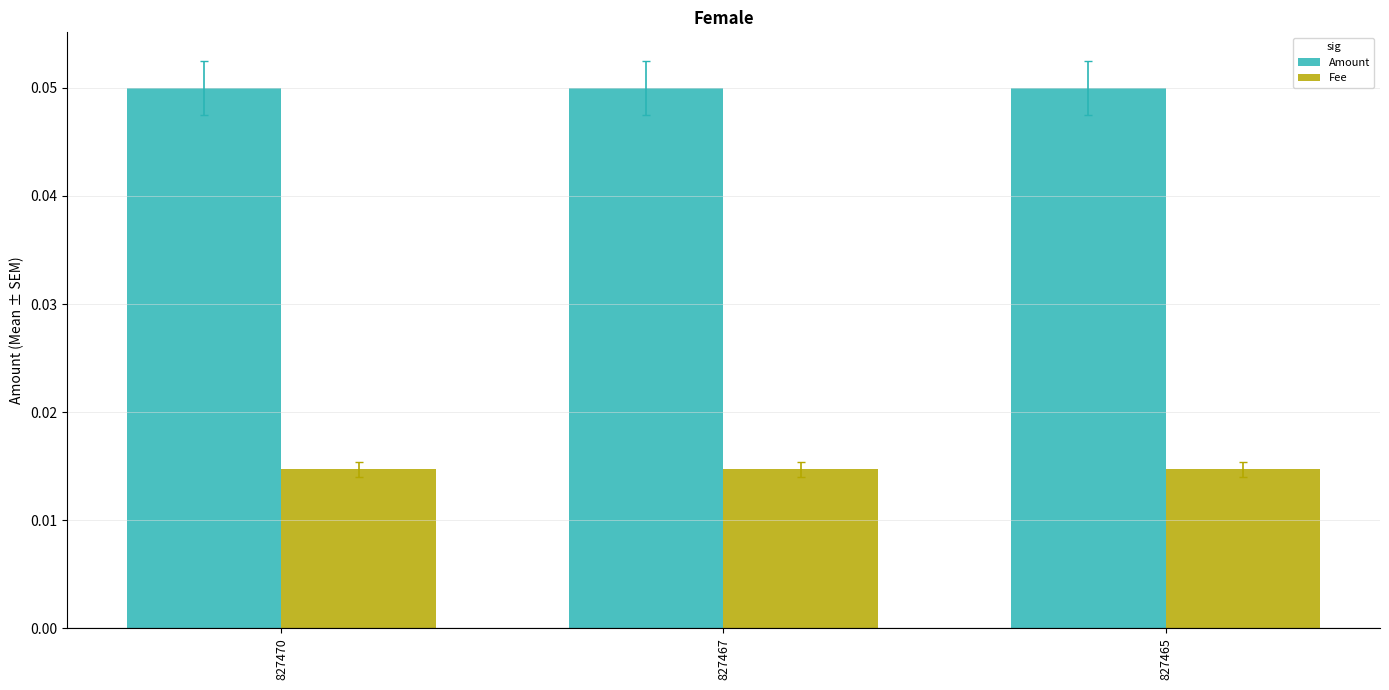

Rank the series at 827470 from lowest to highest value.

Fee, Amount